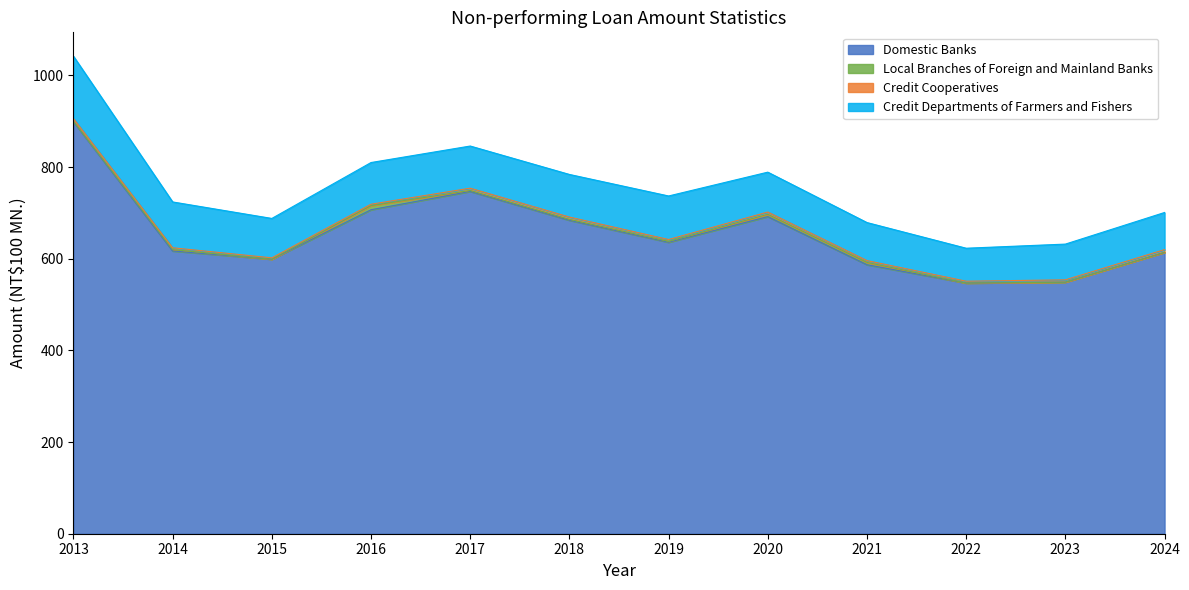

The value of Credit Cooperatives at 2019 is 2. True or false?

False